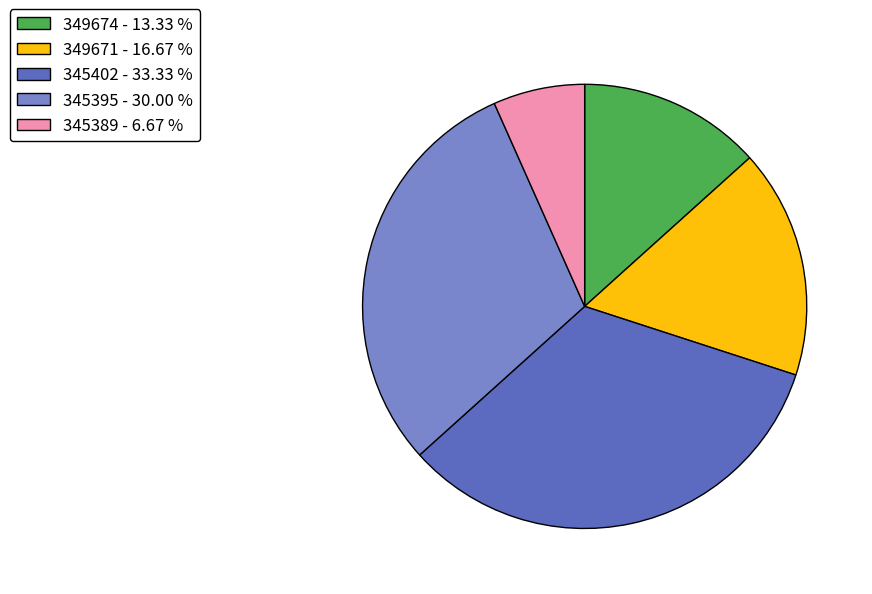

What is the largest slice in the pie chart?

345402